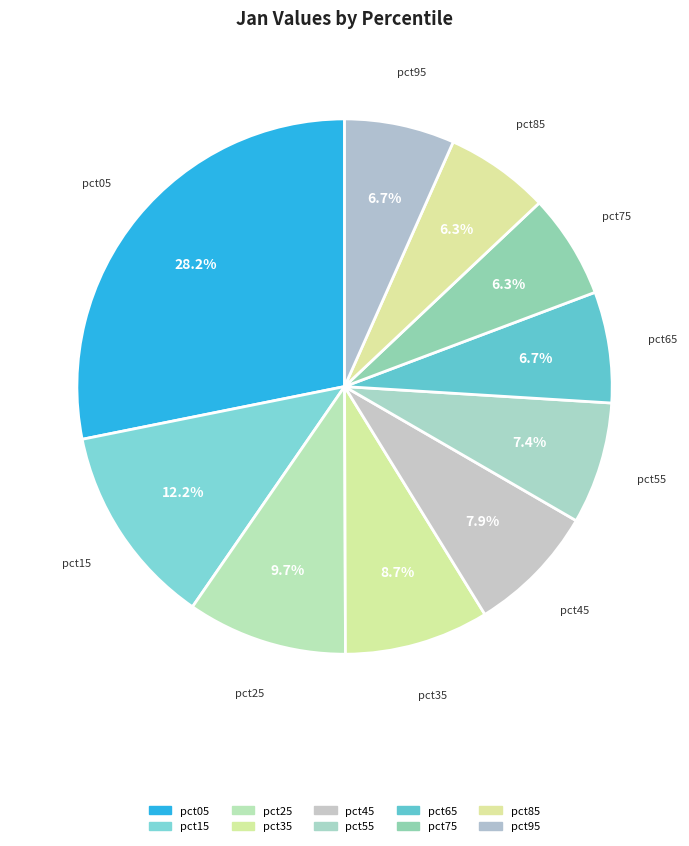

To the nearest percent, what is the average slice percentage?

10%